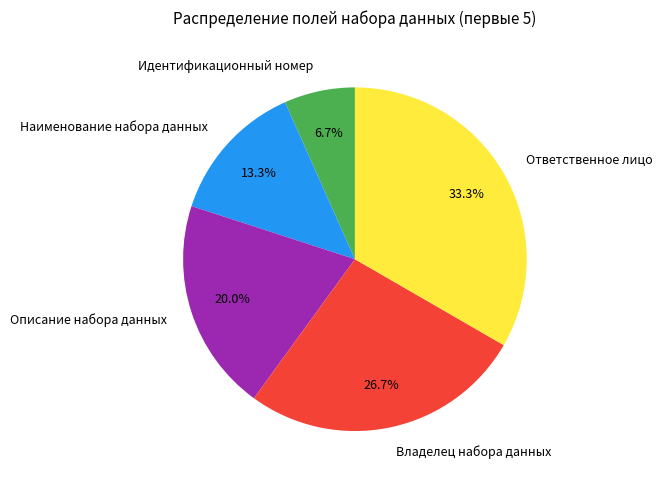

Rank the categories by value from lowest to highest.

Идентификационный номер, Наименование набора данных, Описание набора данных, Владелец набора данных, Ответственное лицо